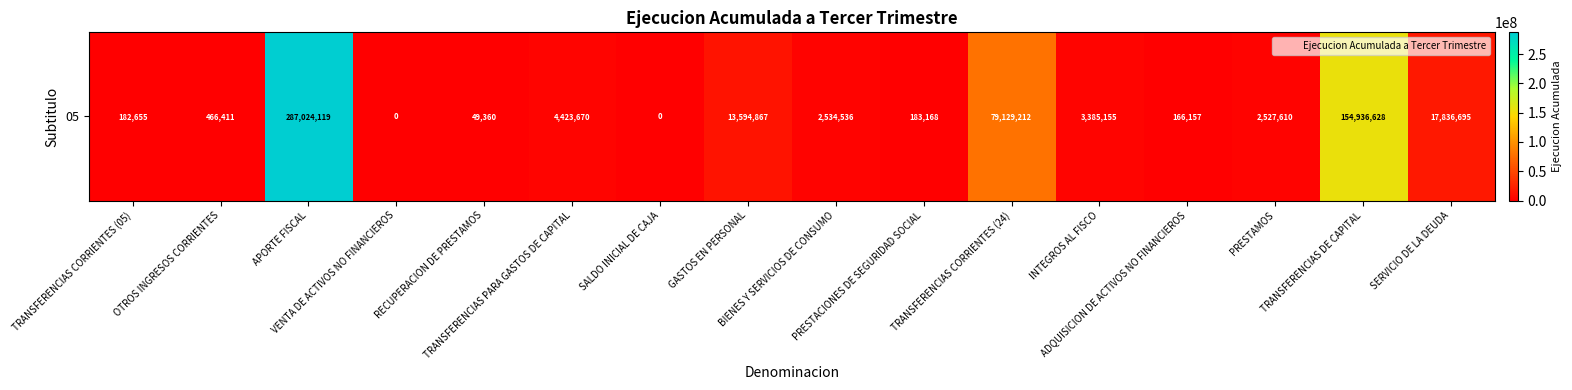

Where is the data nearest to the value 143512059?

TRANSFERENCIAS DE CAPITAL